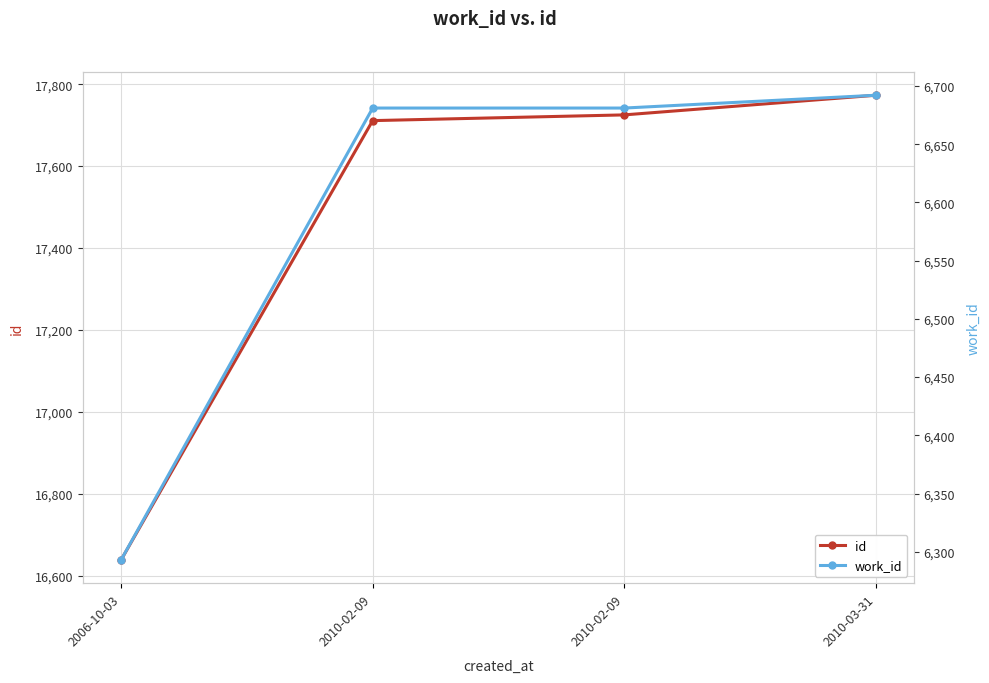

Rank the series by their average value, from highest to lowest.

id, work_id